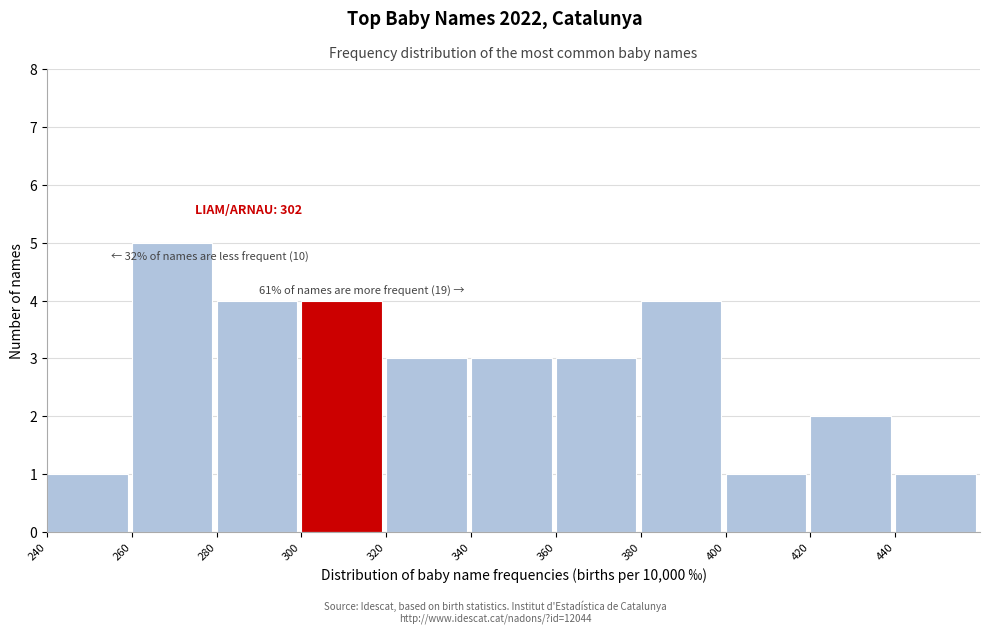

Which range on the x-axis has the tallest bar?

260 to 280